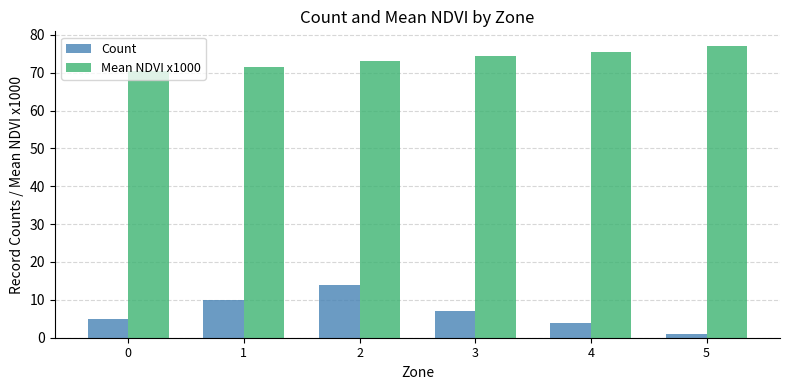

How many data points in Mean NDVI x1000 are less than 74?

3